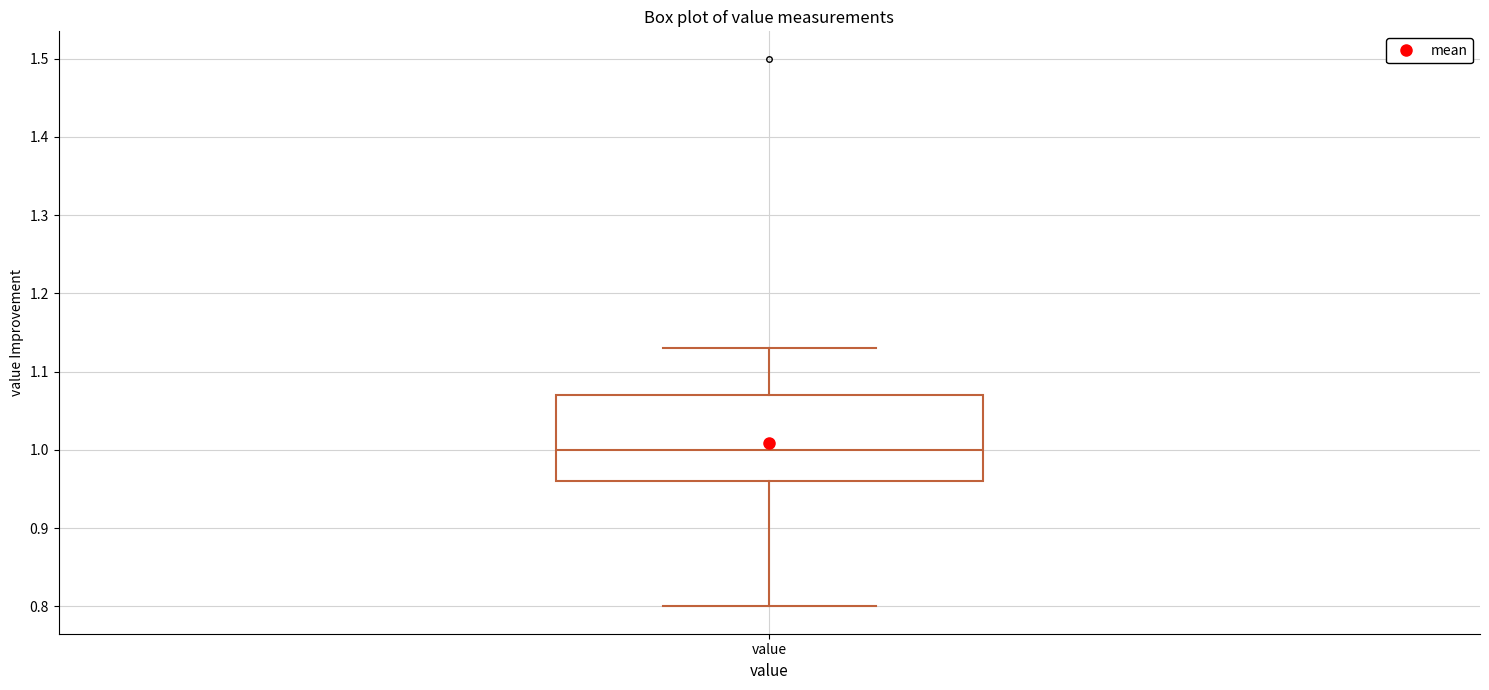

Read this box plot against the y-axis: the position of the median line, the range covered by the box, and the ends of both whiskers. The values are not printed on the chart, so give them approximately, as read against the axis.

median 1.00, box 0.96 to 1.07, whiskers 0.80 to 1.13